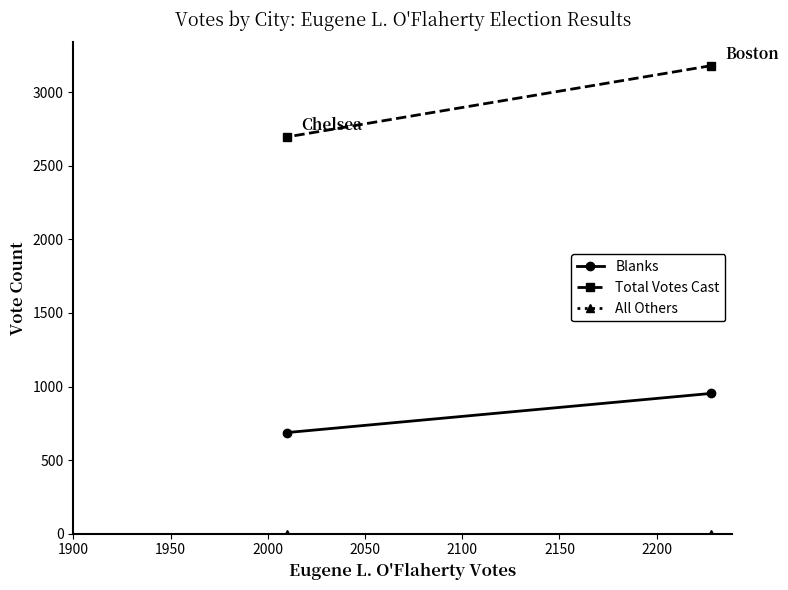

How many lines are shown in the chart?

3